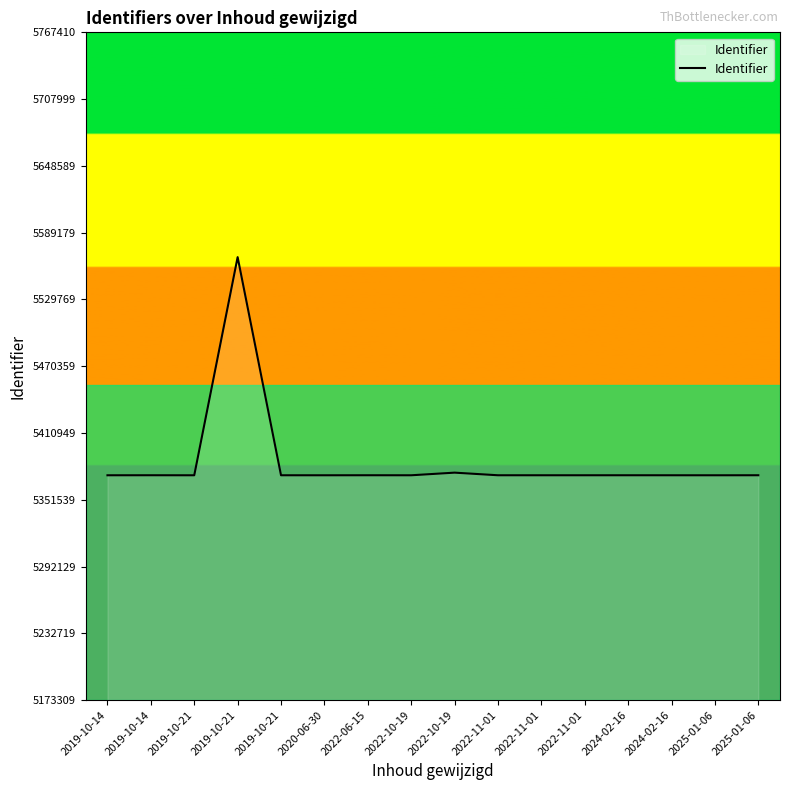

Does the chart have visible grid lines?

No